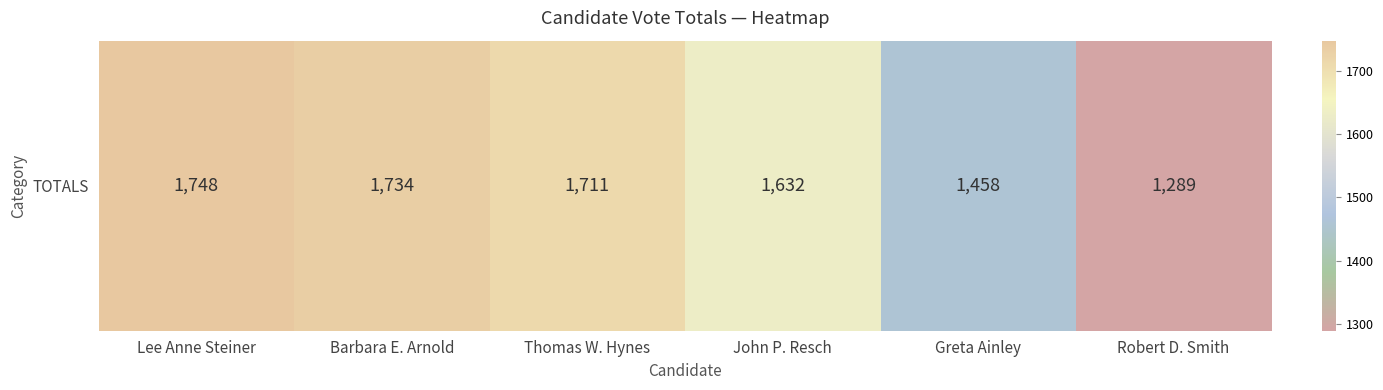

At which label does the data first exceed 1711?

Lee Anne Steiner